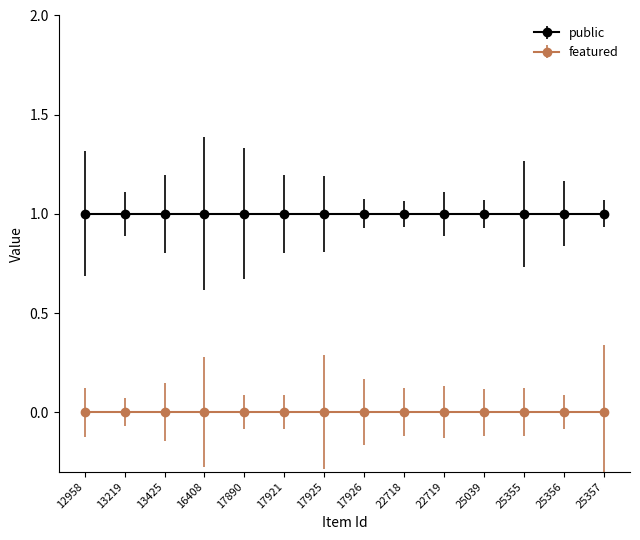

What is the average value of the public series?

1